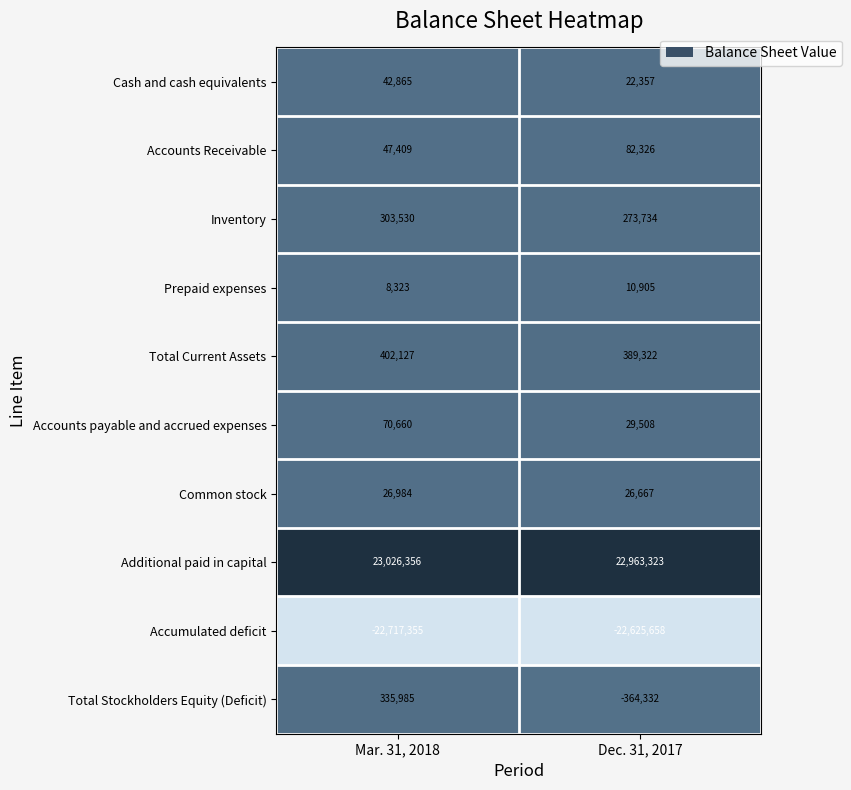

What is the greatest value displayed?

23026356